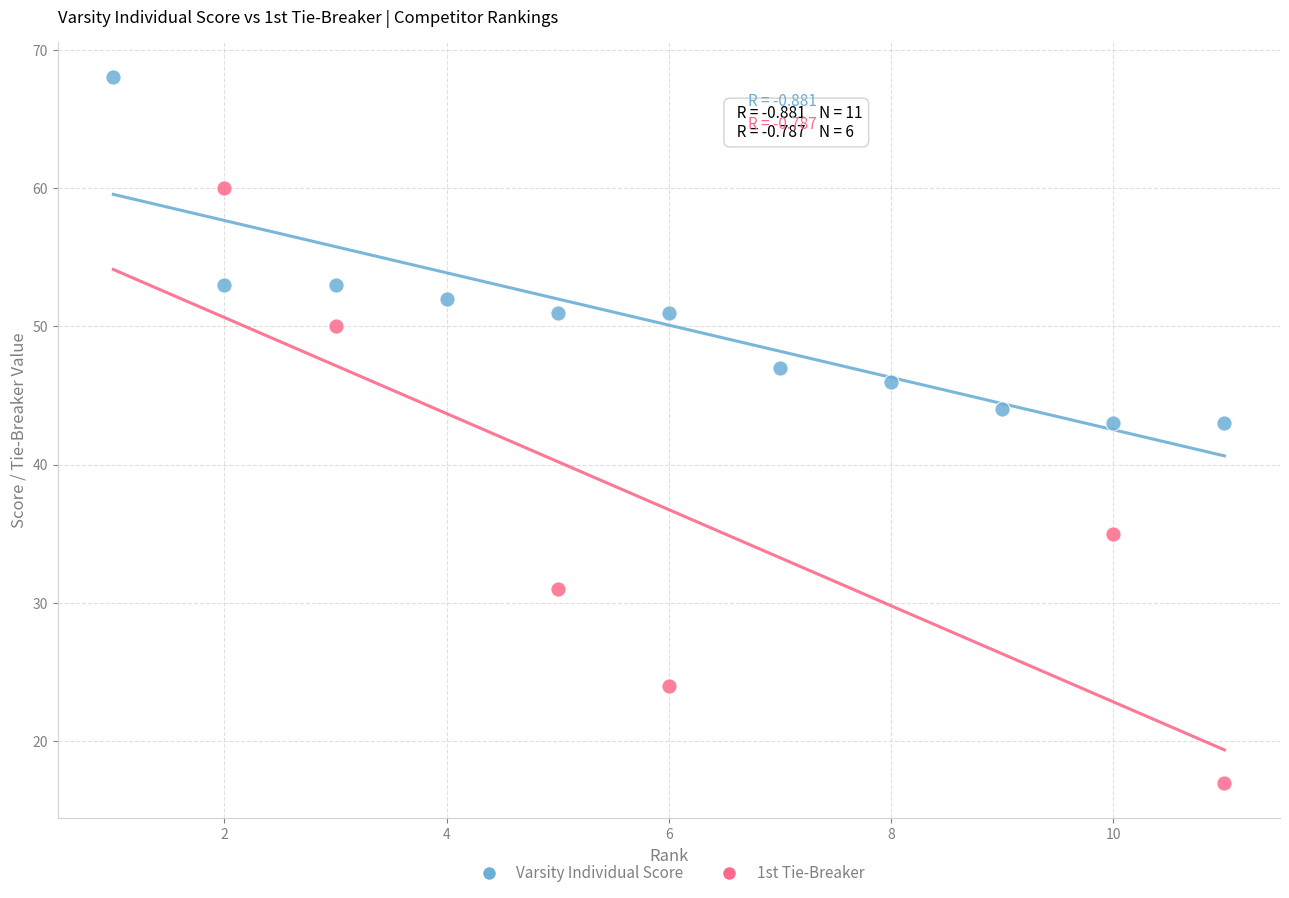

Which series reaches the minimum Y coordinate?

1st Tie-Breaker